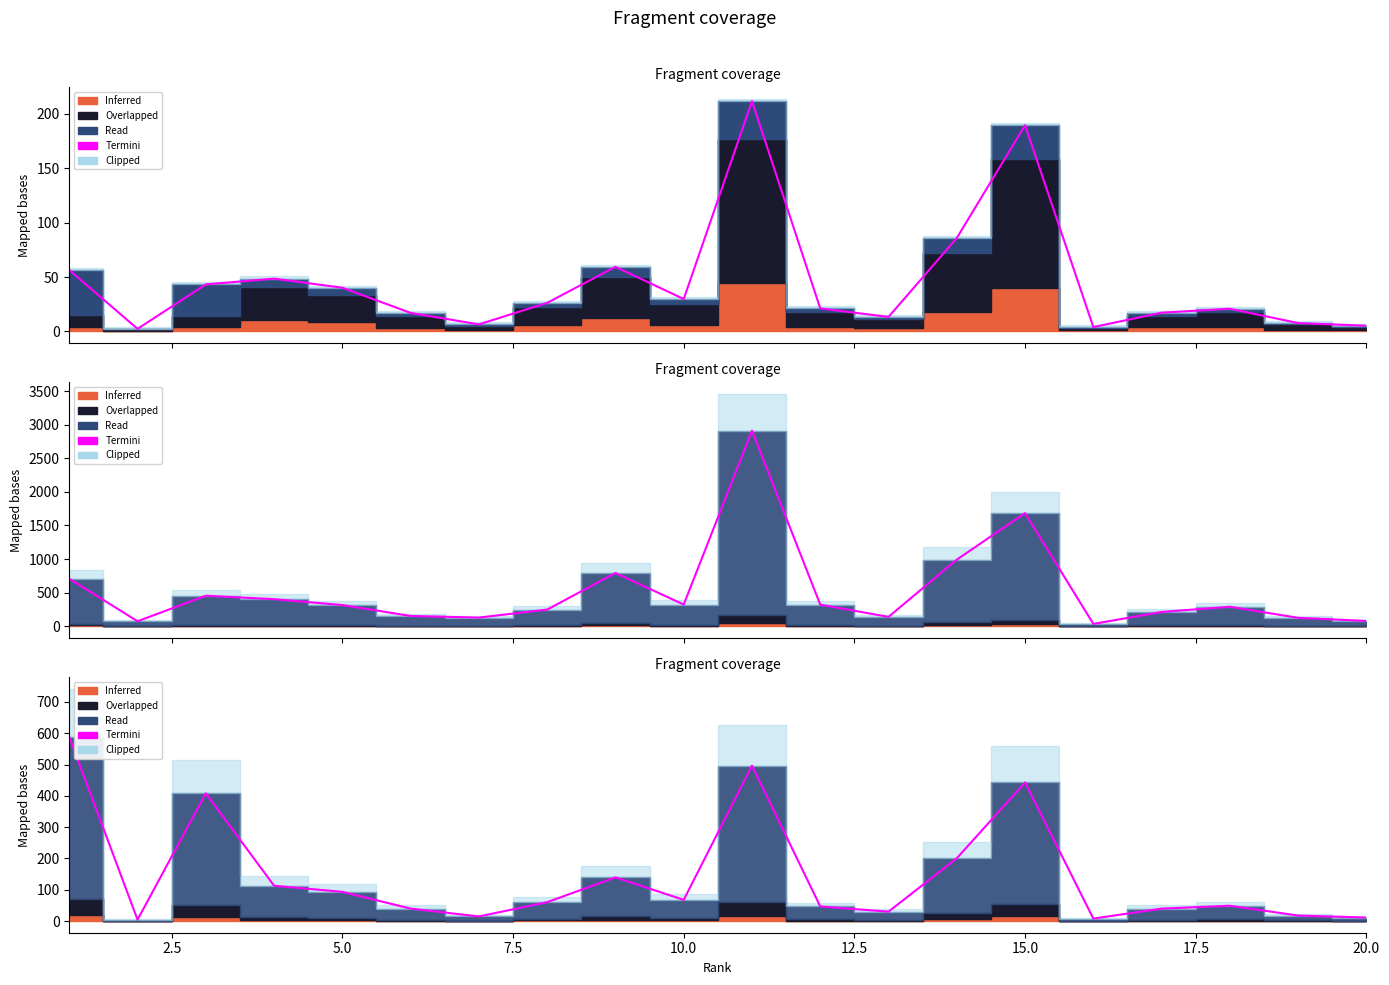

What is the average value?

143.6